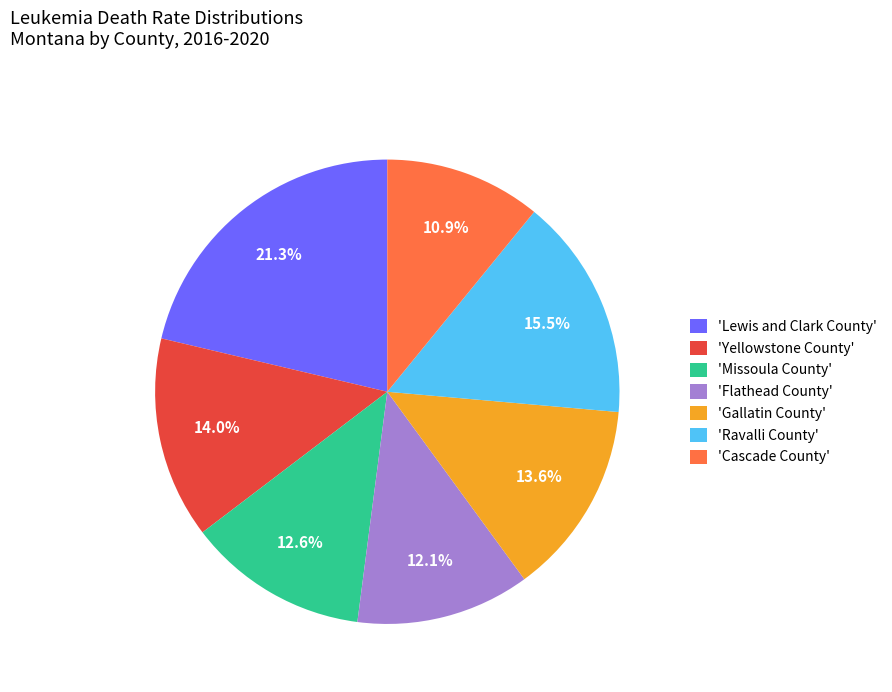

Does any single category account for the majority?

No